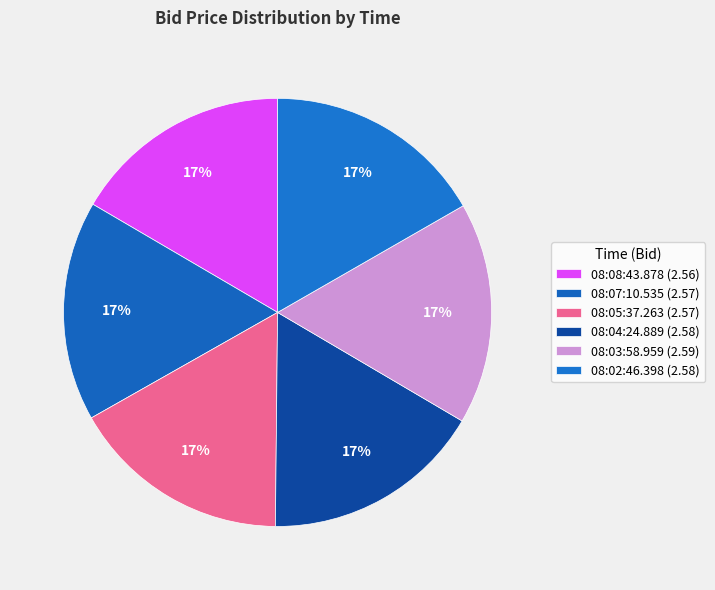

To the nearest percent, what is the combined percentage of 08:03:58.959 and 08:02:46.398?

33%